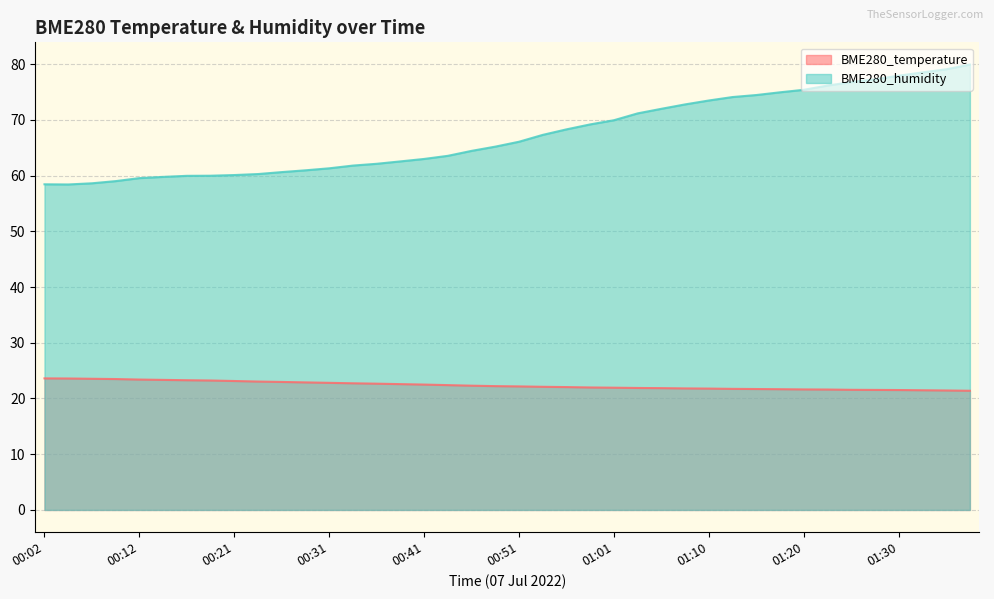

How many lines are shown in the chart?

2